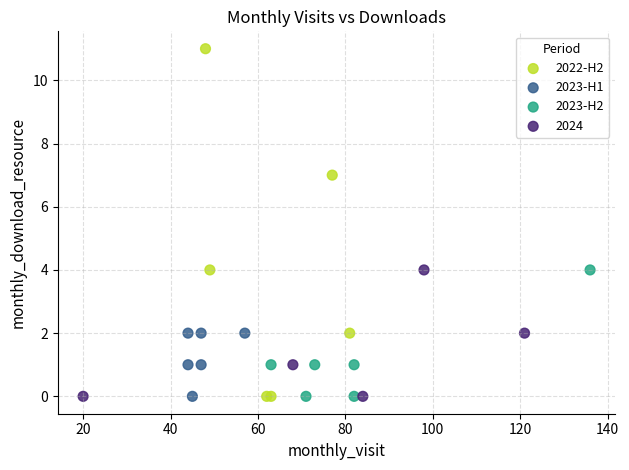

Which series reaches the maximum Y coordinate?

2022-H2